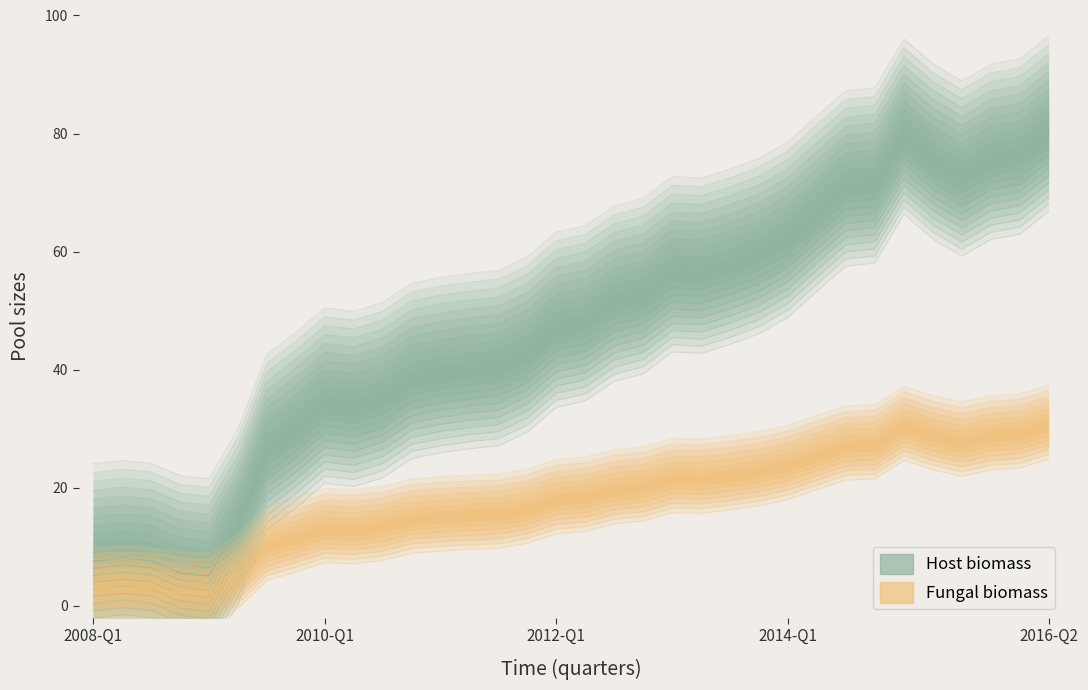

The chart shows a value of 13.4 at 2009-Q2. True or false?

True